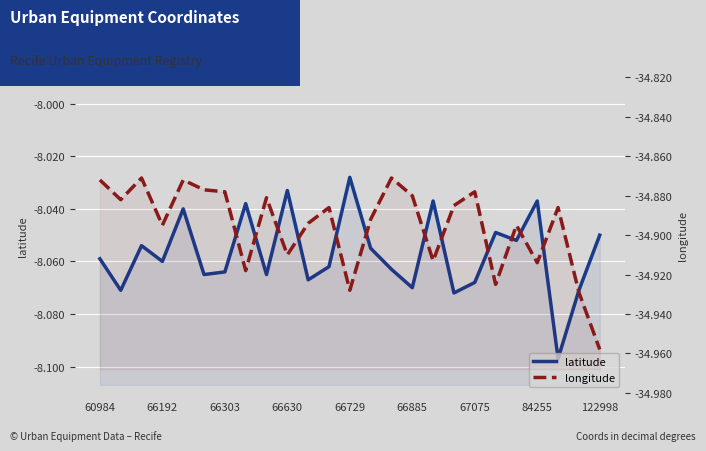

What is the difference between the highest and lowest values at 122998?

26.8